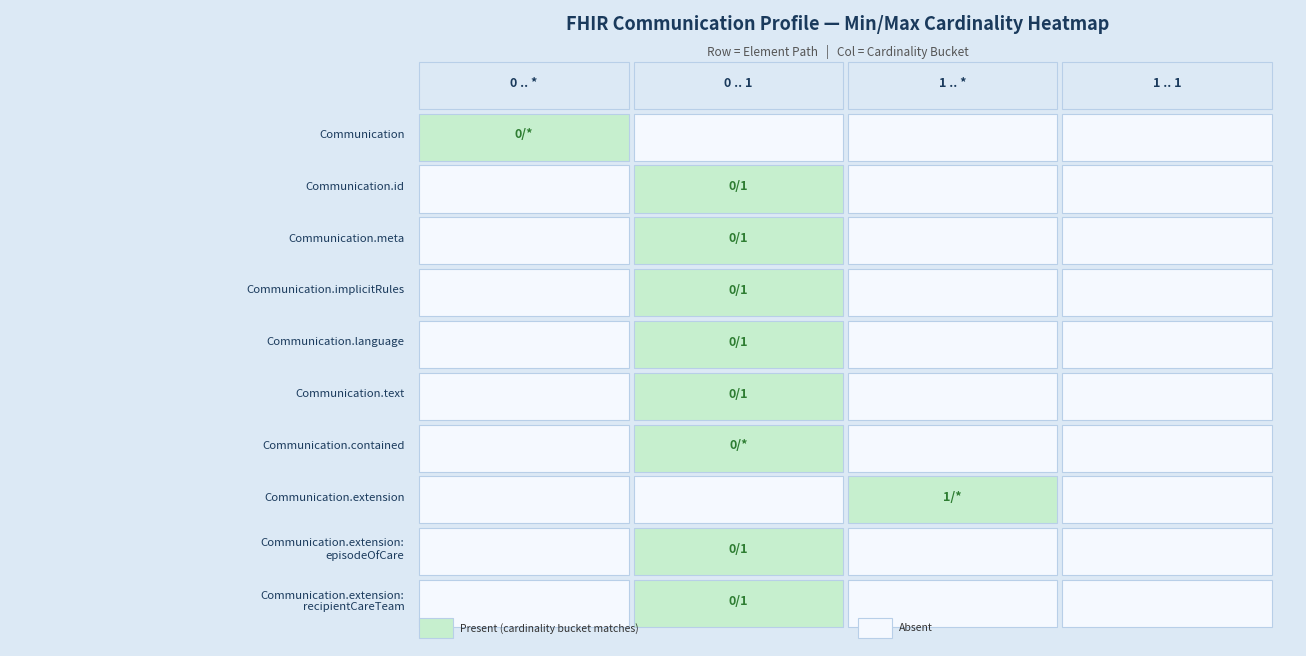

List the series in order of their peak value, lowest first.

Communication, Communication.id, Communication.meta, Communication.implicitRules, Communication.language, Communication.text, Communication.contained, Communication.extension, Communication.extension:episodeOfCare, Communication.extension:recipientCareTeam